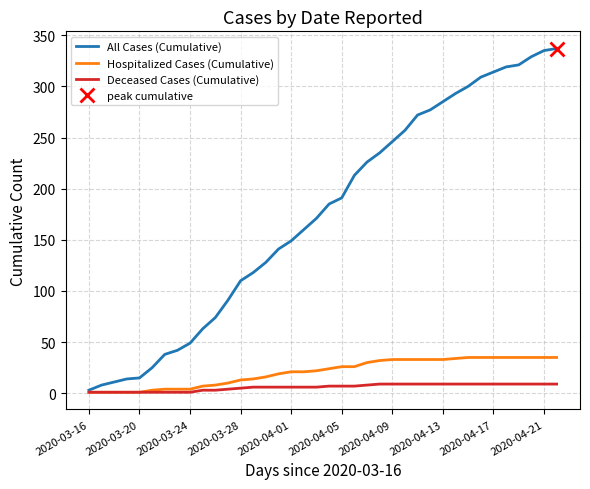

List the series in order of their peak value, lowest first.

Deceased Cases (Cumulative), Hospitalized Cases (Cumulative), All Cases (Cumulative)